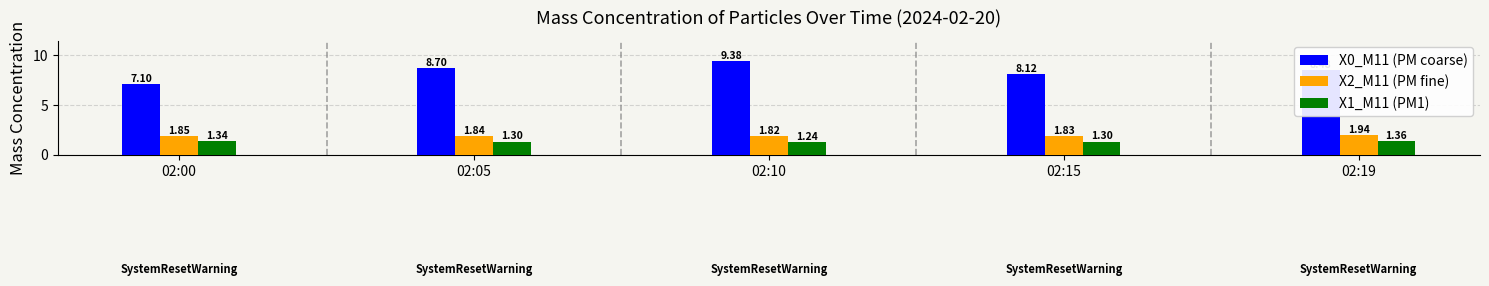

At which label is X0_M11 (PM coarse) closest to 8?

02:15